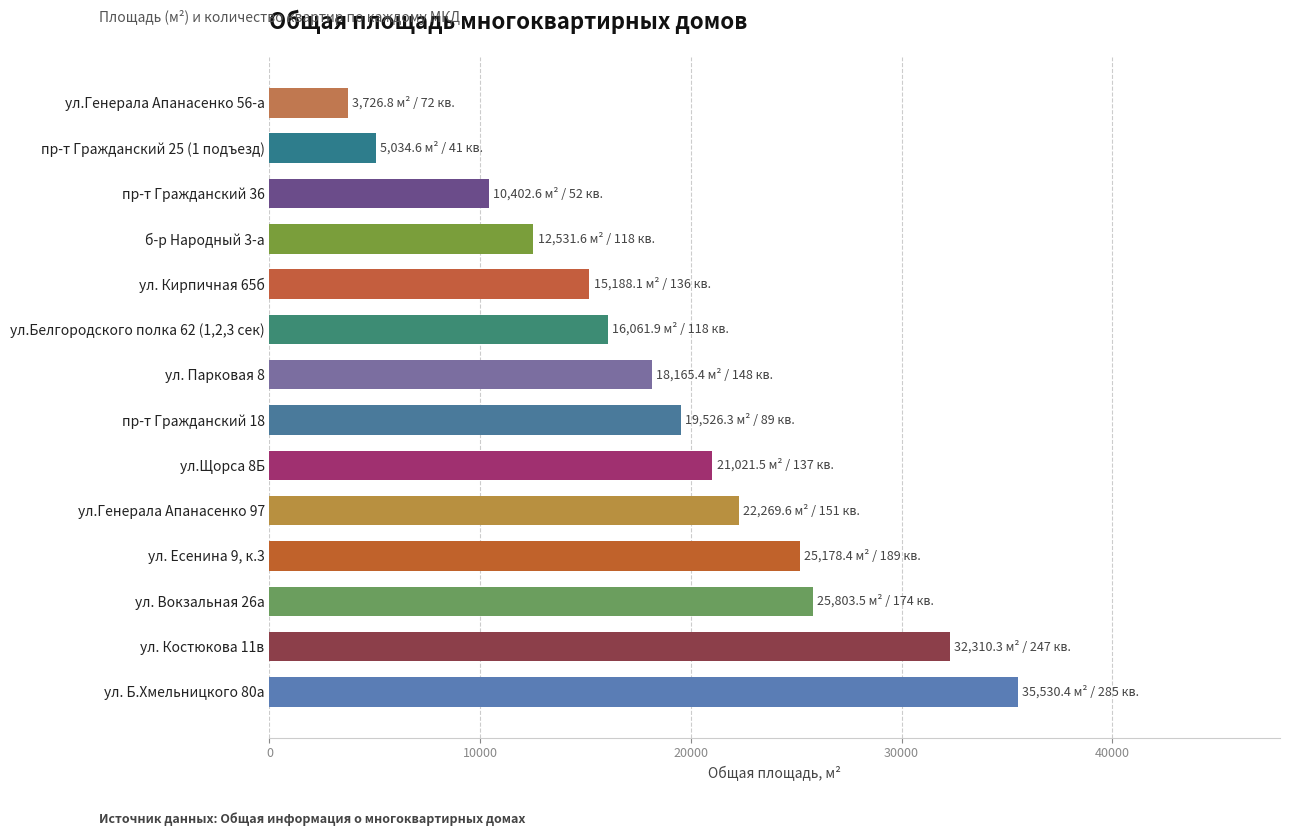

What is the sum of the values at б-р Народный 3-а and ул. Есенина 9, к.3?

37710.0